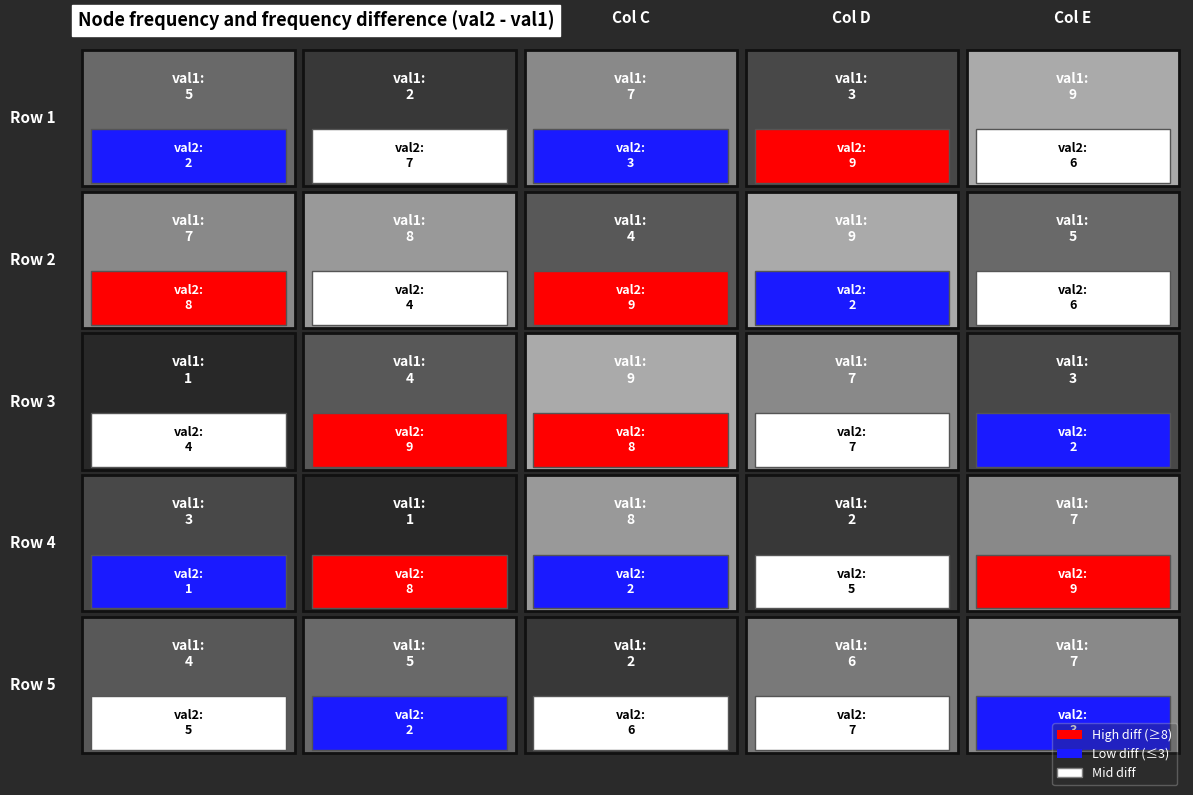

True or false: row2 has a value of 8 at 1.

True